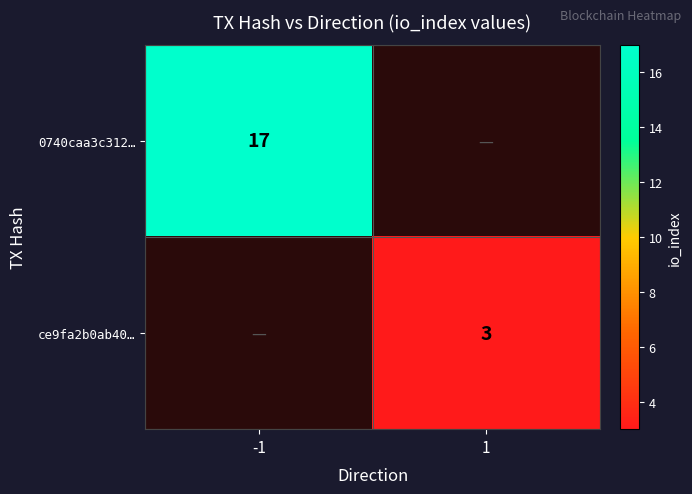

True or false: 0740caa3c312… has a value of 5 at -1.

False